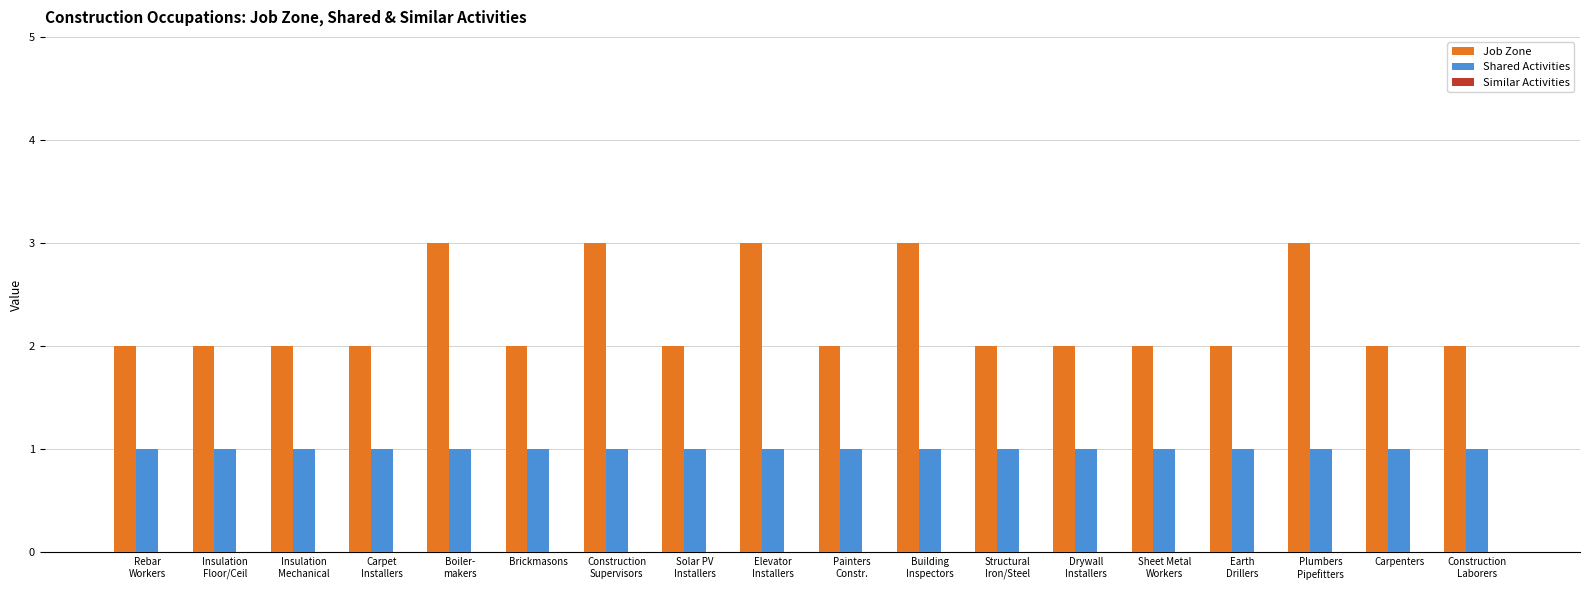

What is the label of the 18th bar from the right?

Rebar
Workers